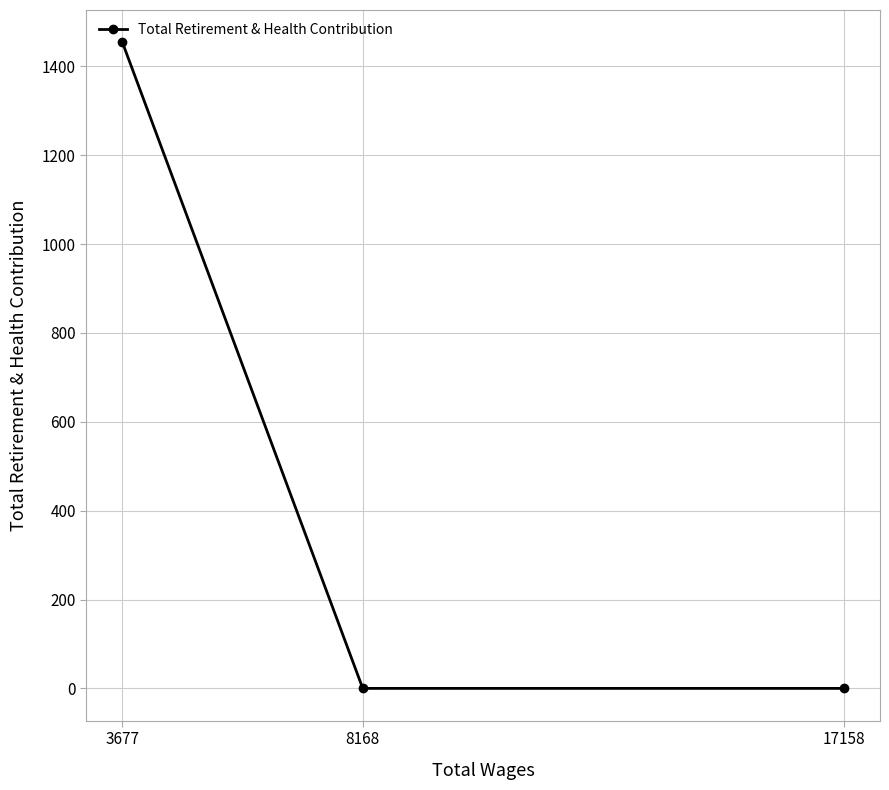

What is the maximum value shown in the chart?

1454.2